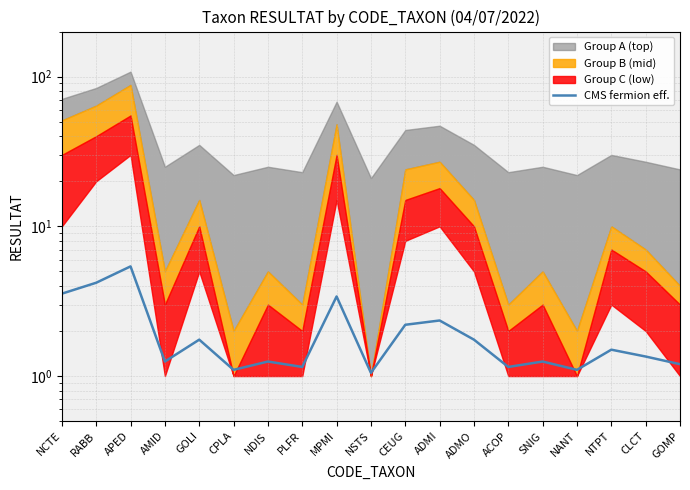

Rank the categories by value from lowest to highest.

NSTS, CPLA, NANT, PLFR, ACOP, GOMP, AMID, NDIS, SNIG, CLCT, NTPT, GOLI, ADMO, CEUG, ADMI, MPMI, NCTE, RABB, APED